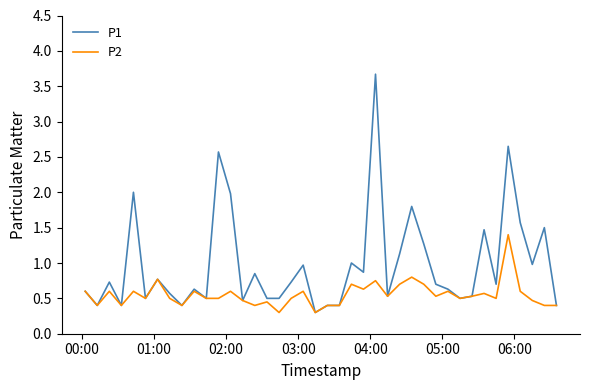

Which series has the widest spread of values?

P1